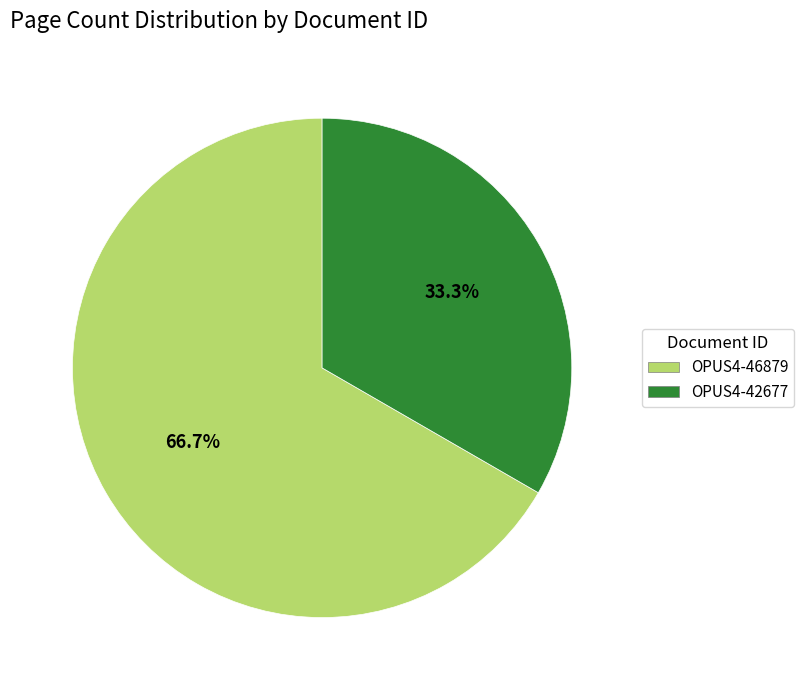

Between OPUS4-46879 and OPUS4-42677, which is larger?

OPUS4-46879